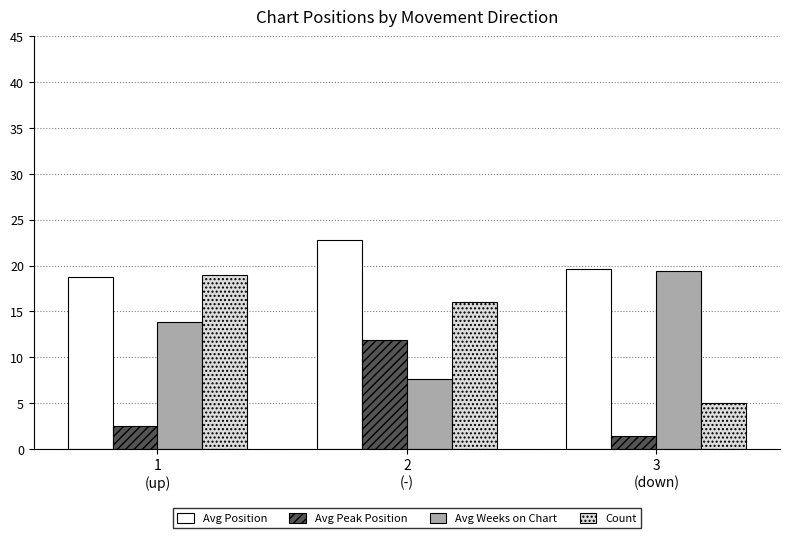

Which series has the largest total across all categories?

Avg Position